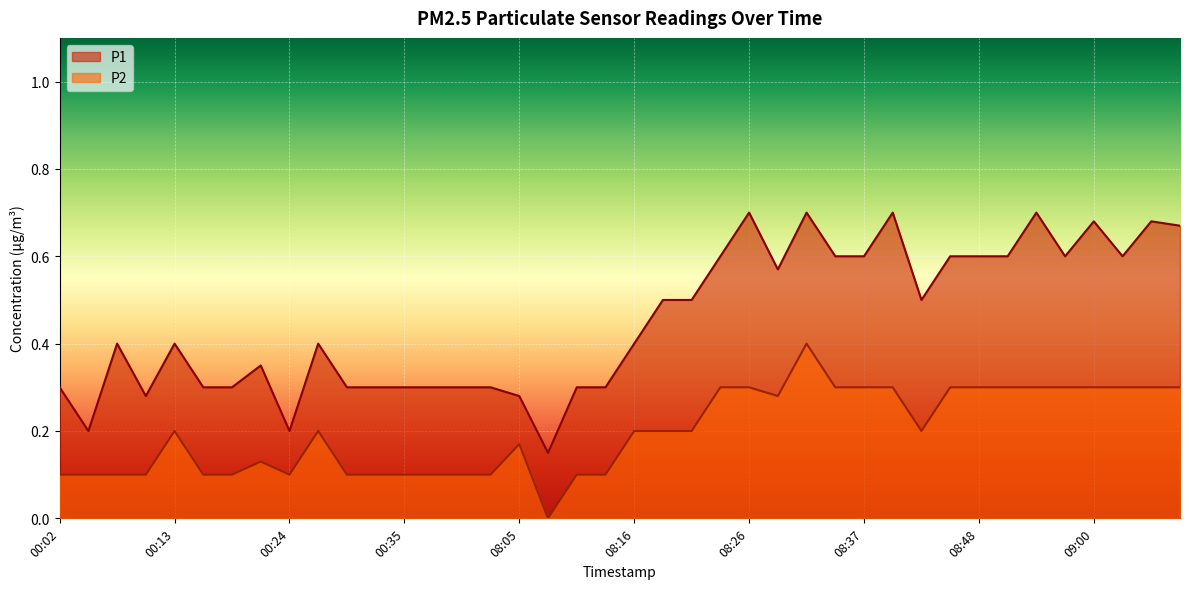

True or false: P2 has more than 0 interior local peaks.

True